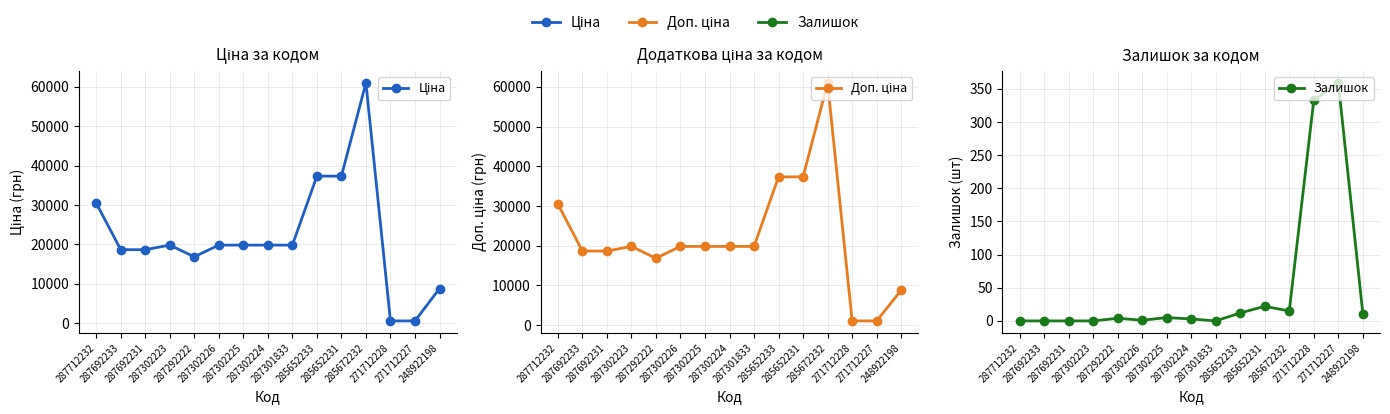

Between 287712232 and 285652233, which series saw the biggest shift?

Ціна